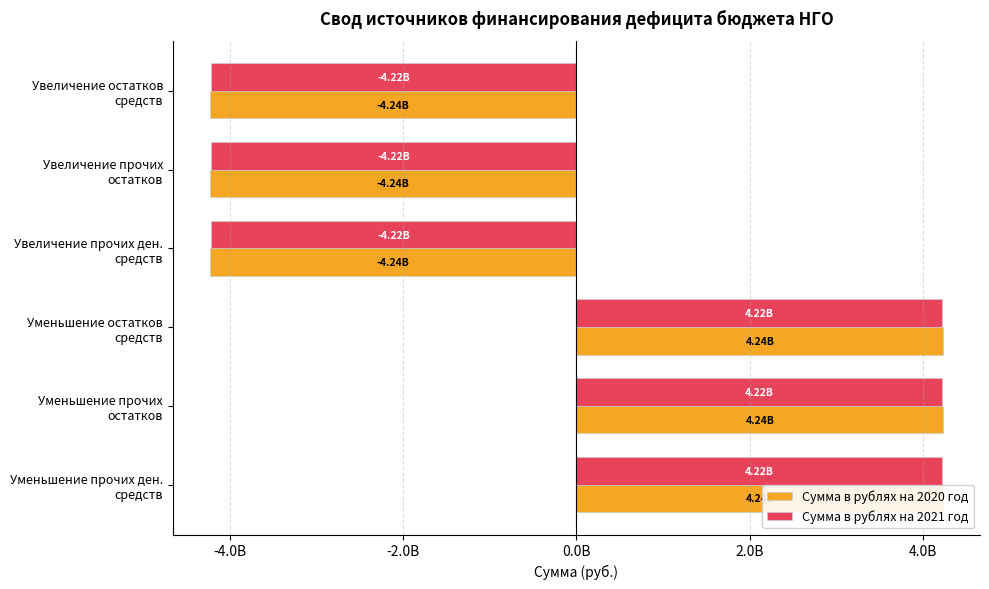

Reading left to right, transcribe all the data shown in this chart.

Сумма в рублях на 2020 год: -4236978833.8	-4236978833.8	-4236978833.8	4236978833.8	4236978833.8	4236978833.8
Сумма в рублях на 2021 год: -4218186951.4	-4218186951.4	-4218186951.4	4218186951.4	4218186951.4	4218186951.4